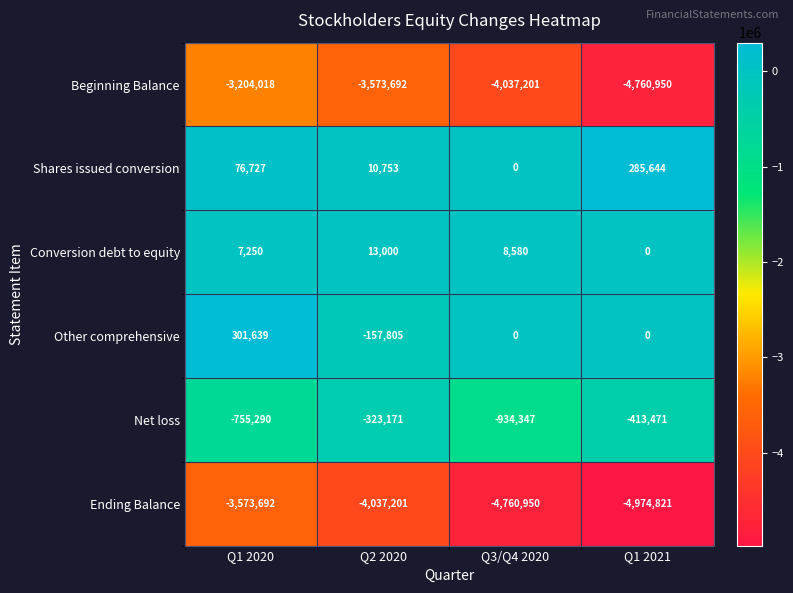

List the labels in order of Shares issued conversion value, largest first.

Q1 2021, Q1 2020, Q2 2020, Q3/Q4 2020